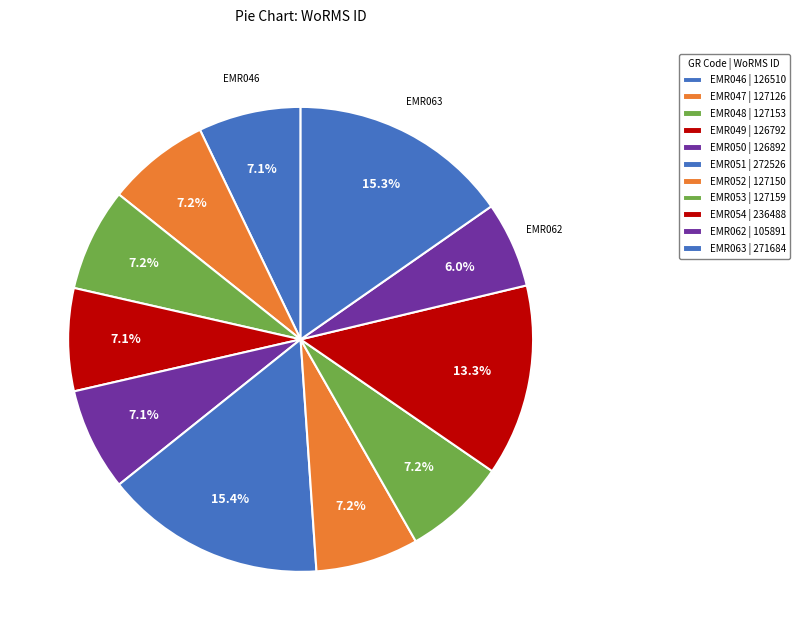

To the nearest percent, what is the difference between the largest and smallest slice percentages?

9%